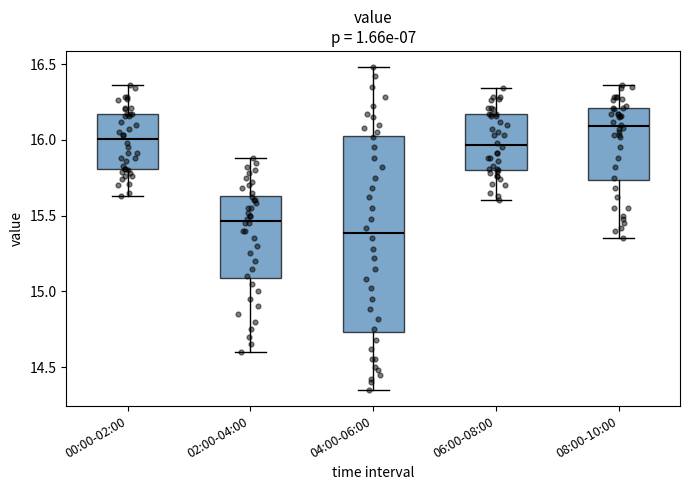

Where does the lower whisker of the box for 06:00-08:00 end on the y-axis? The values are not printed on the chart, so give them approximately, as read against the axis.

15.60